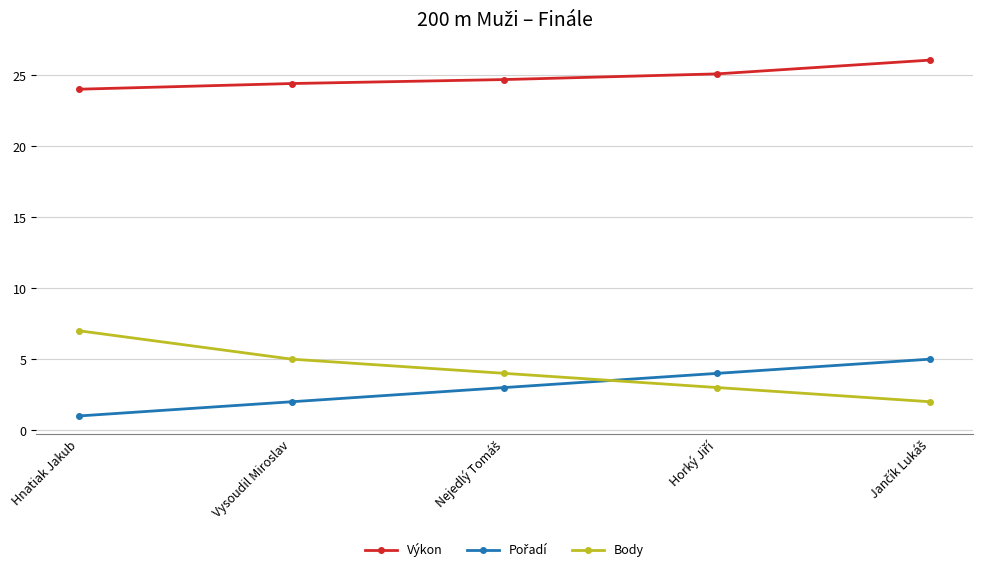

The Body series shows 7.3 at Vysoudil Miroslav. True or false?

False